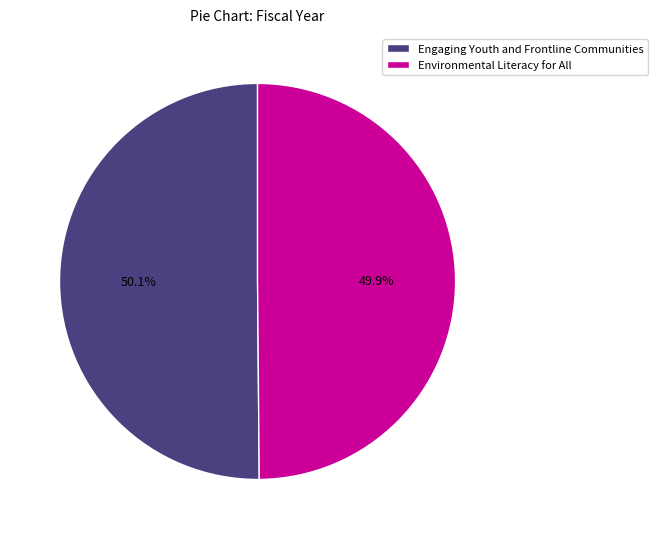

The Environmental Literacy for All slice represents 37% of the pie. True or false?

False